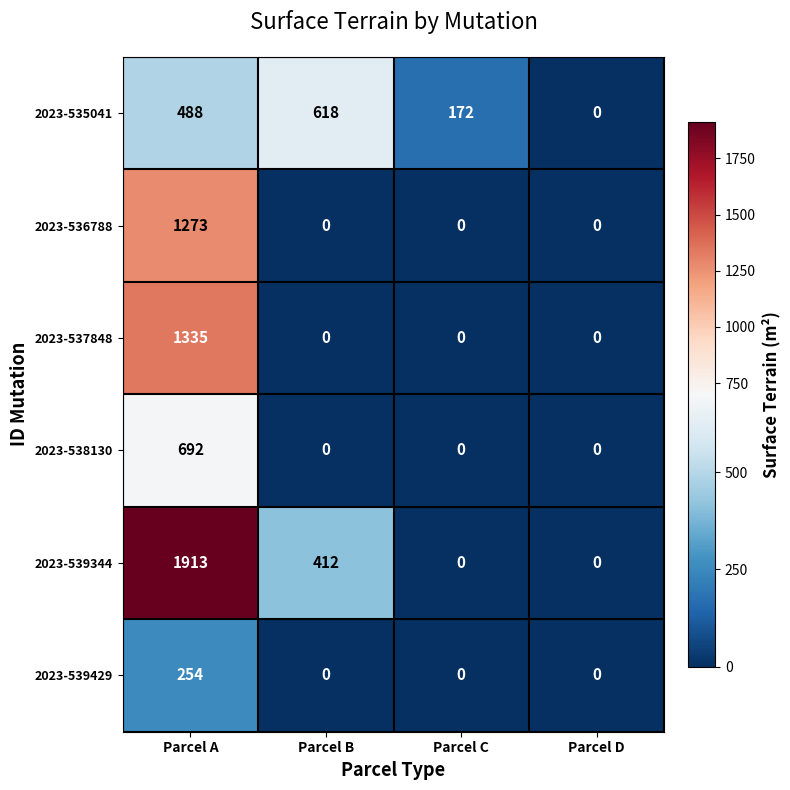

Rank the series by their maximum value, from lowest to highest.

2023-539429, 2023-535041, 2023-538130, 2023-536788, 2023-537848, 2023-539344